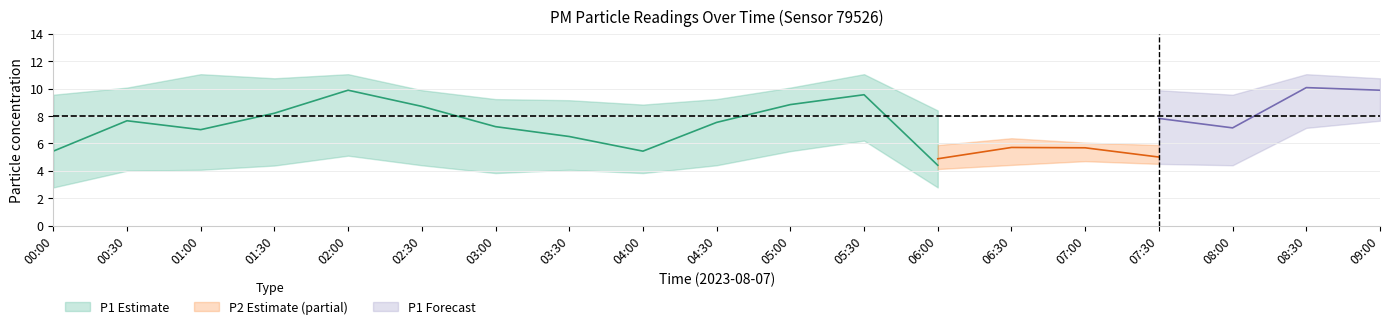

What is the value of the P1 point at the 2nd from the left?

7.7